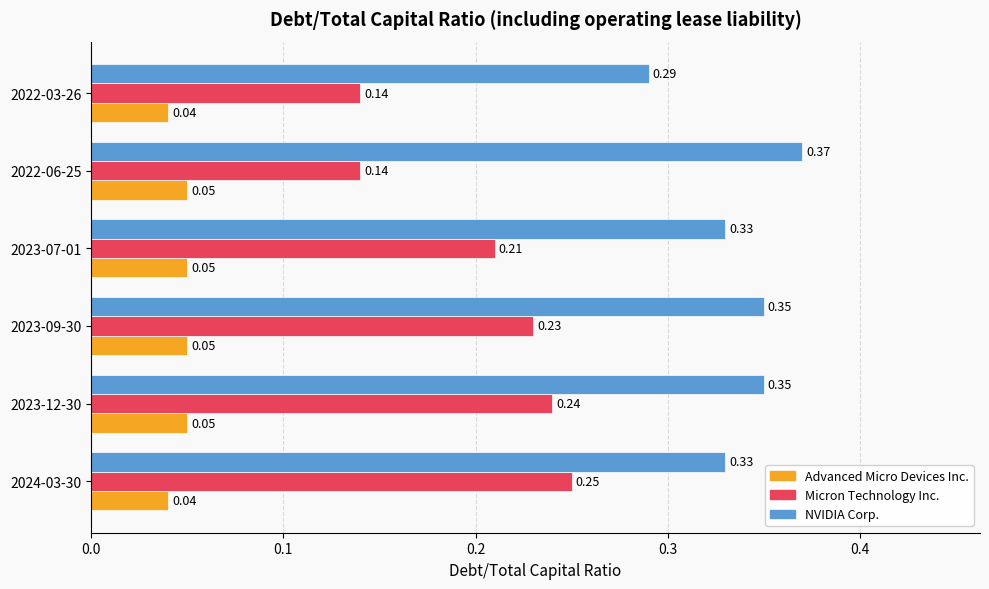

Rank the series by their average value, from highest to lowest.

NVIDIA Corp., Micron Technology Inc., Advanced Micro Devices Inc.